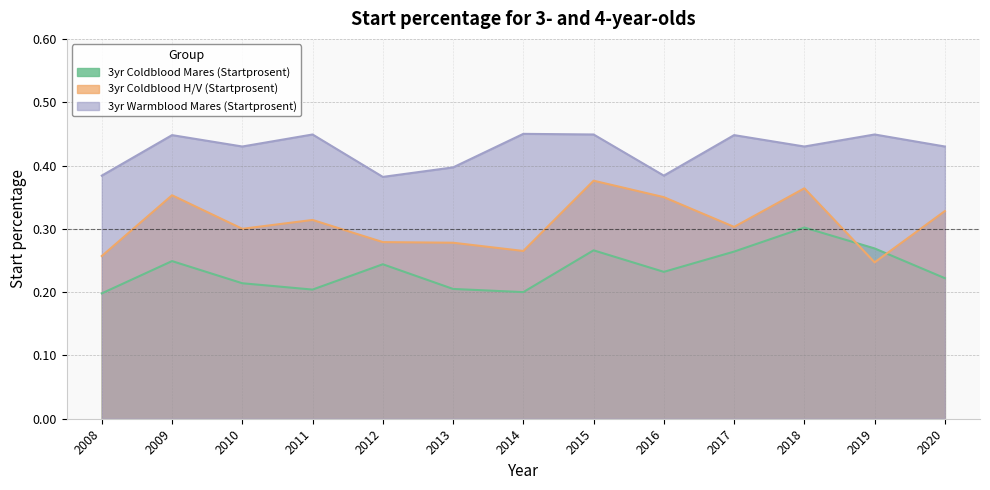

In 3yr Coldblood Mares (Startprosent), how many points are lower than both neighbors (excluding endpoints)?

3